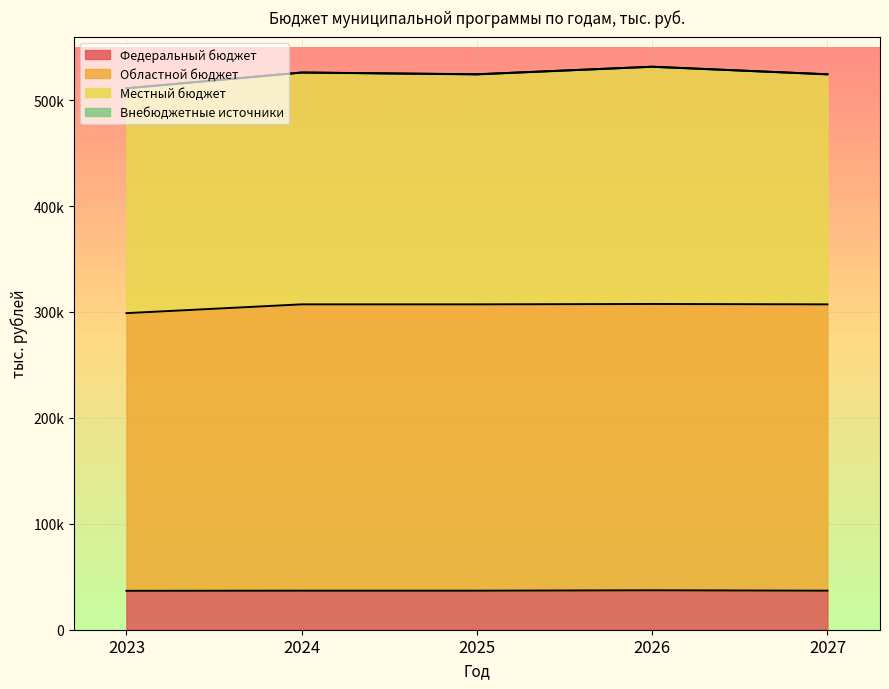

True or false: Федеральный бюджет has more than 2 interior local peaks.

False